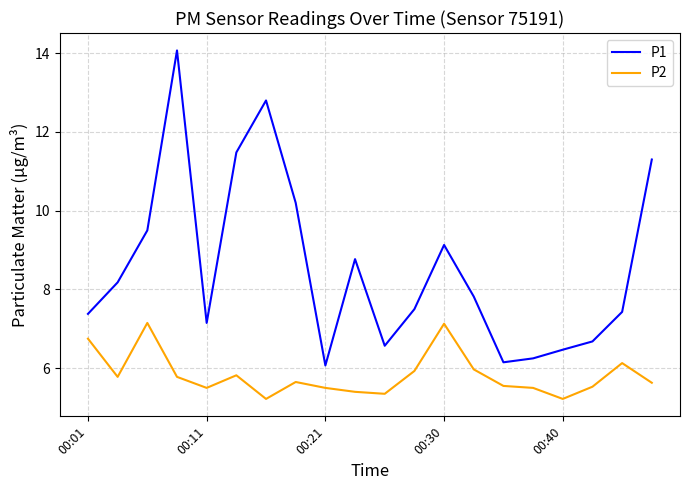

How many interior local peaks does the P1 series have?

4